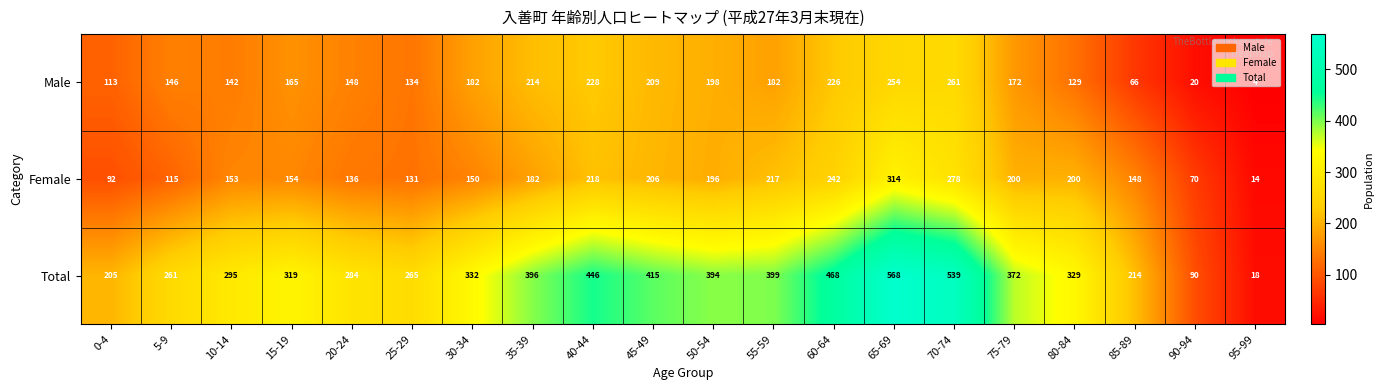

Rank the series at 30-34 from lowest to highest value.

Female, Male, Total